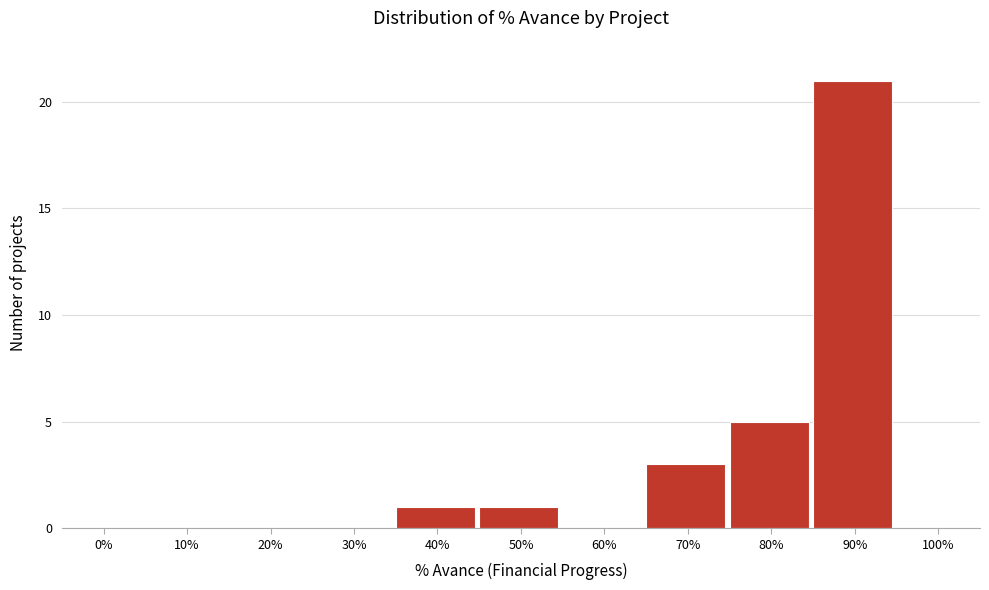

Reading left to right, what are all the values shown in this chart?

0%=0	10%=0	20%=0	30%=0	40%=1	50%=1	60%=0	70%=3	80%=5	90%=21	100%=0